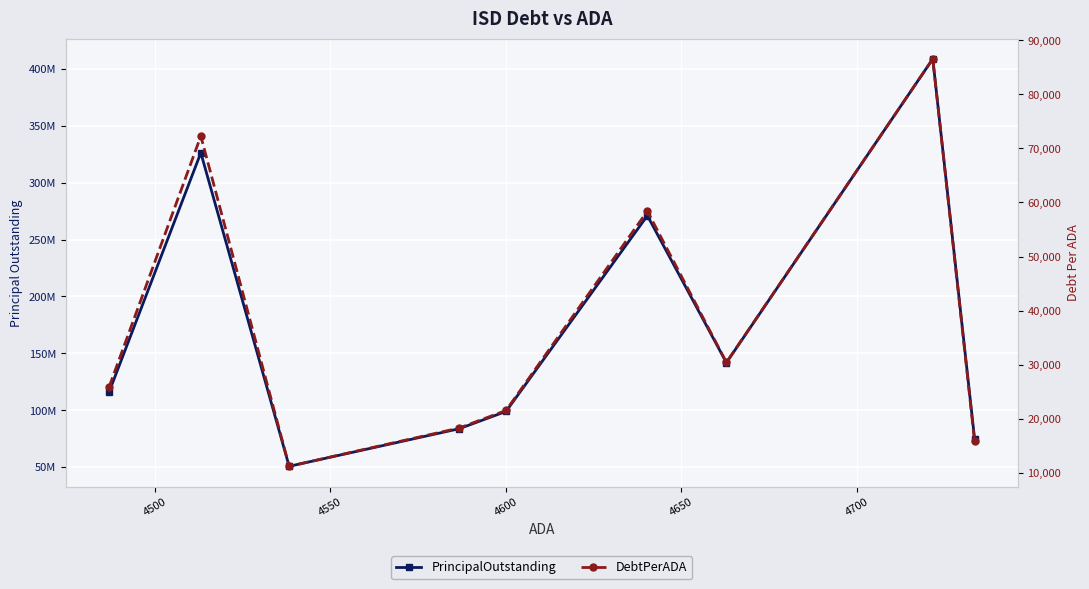

What is the difference between the DebtPerADA values at 4550 and 4700?

47219.8